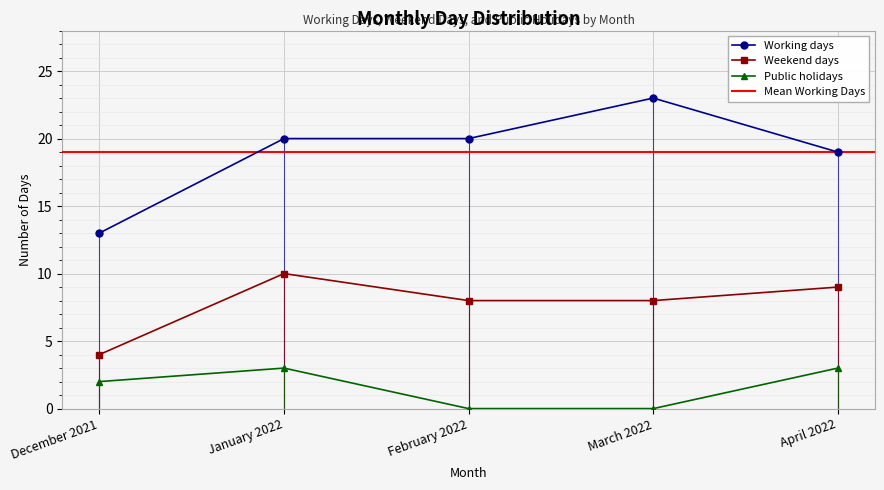

The value of Weekend days at March 2022 is 13. True or false?

False